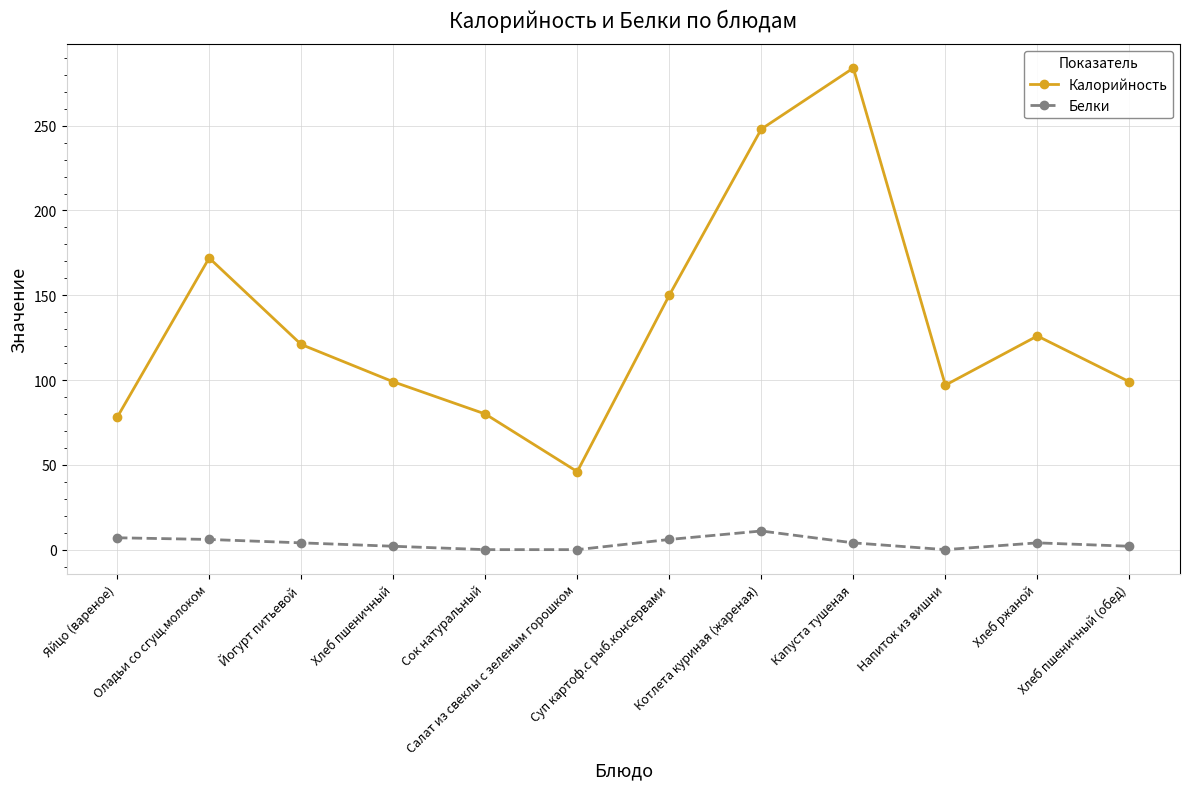

True or false: Калорийность and Белки cross at least once.

False